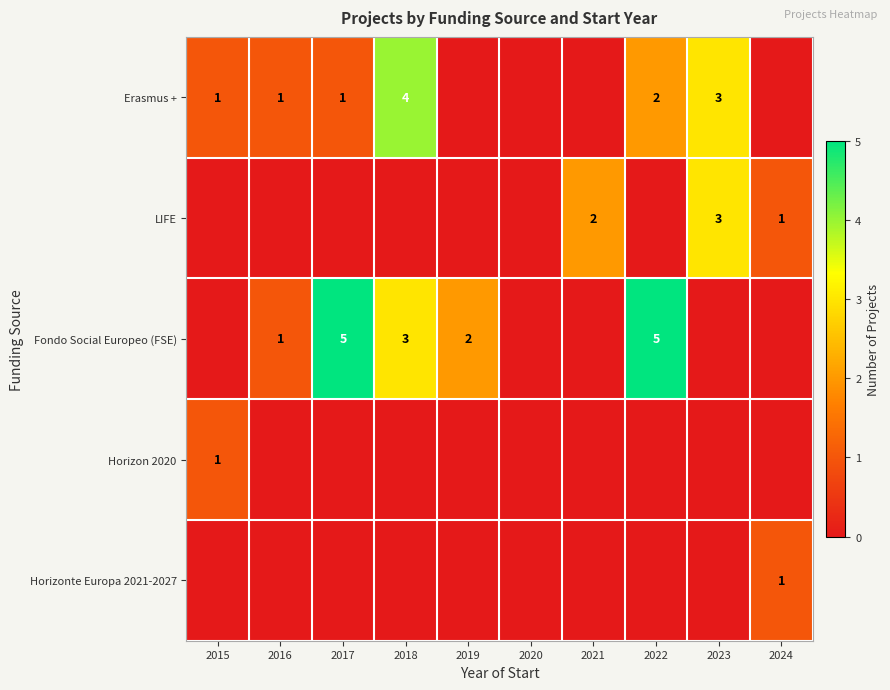

At which category is the sum across all series the highest?

2018